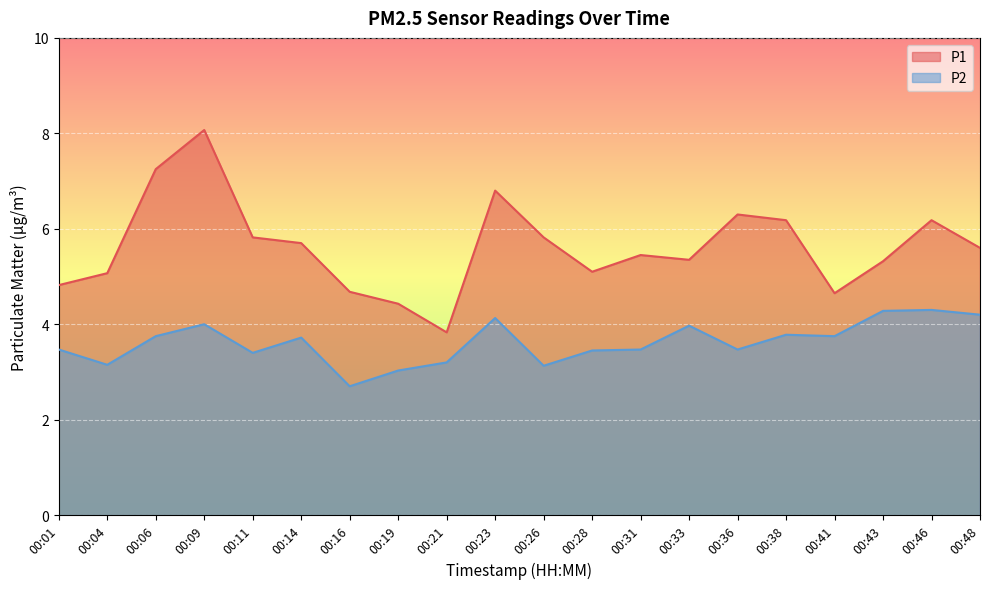

Is it true that P2 equals 3.2 at 00:21?

True